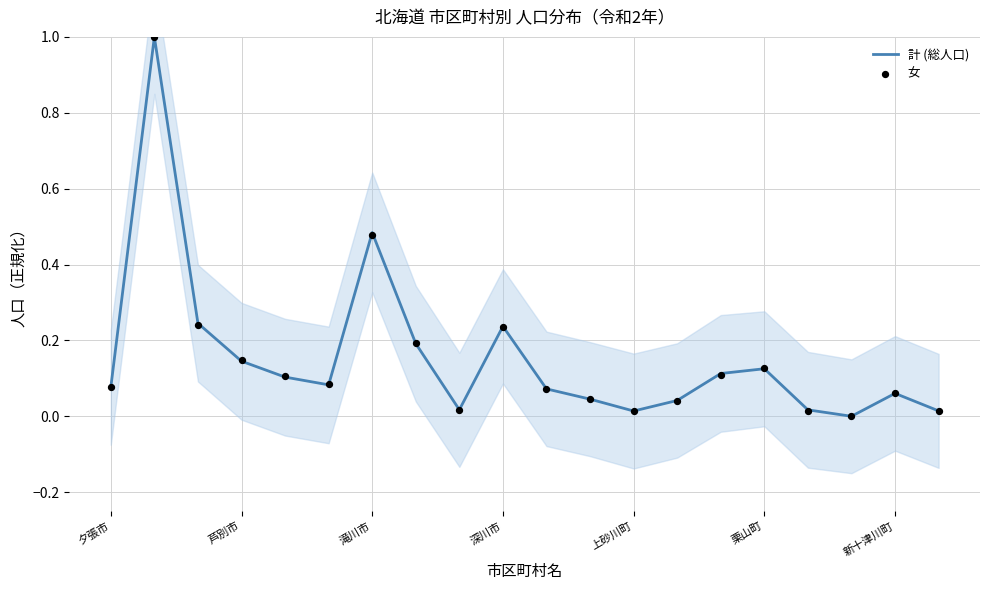

What is the maximum value for 計 (総人口)?

1.0